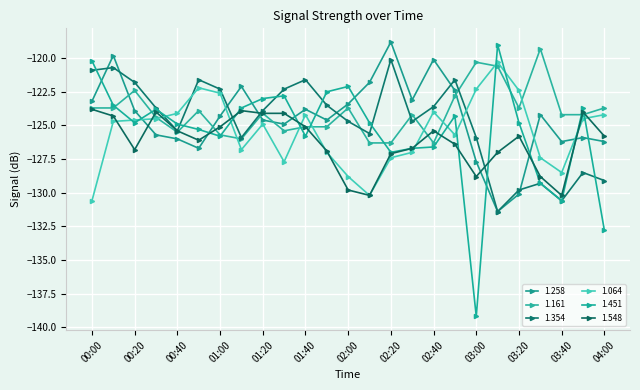

Where is the first local maximum for 1.161?

00:20